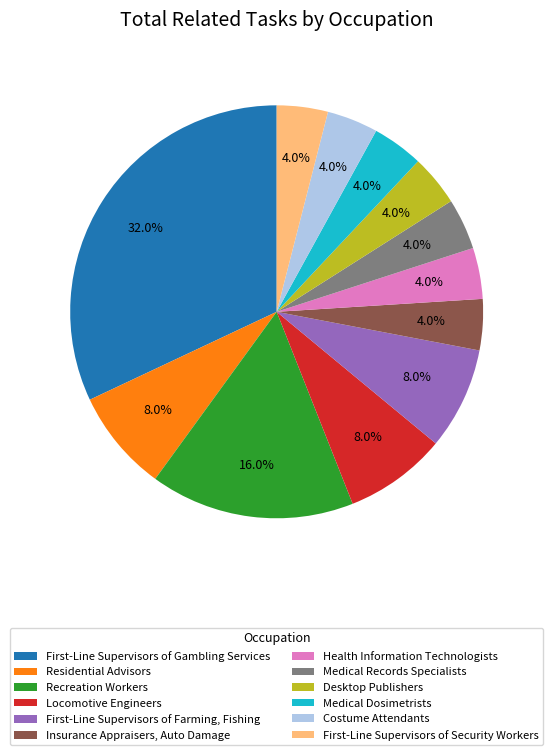

What percentage do Medical Records Specialists and Insurance Appraisers, Auto Damage together represent?

8.0%